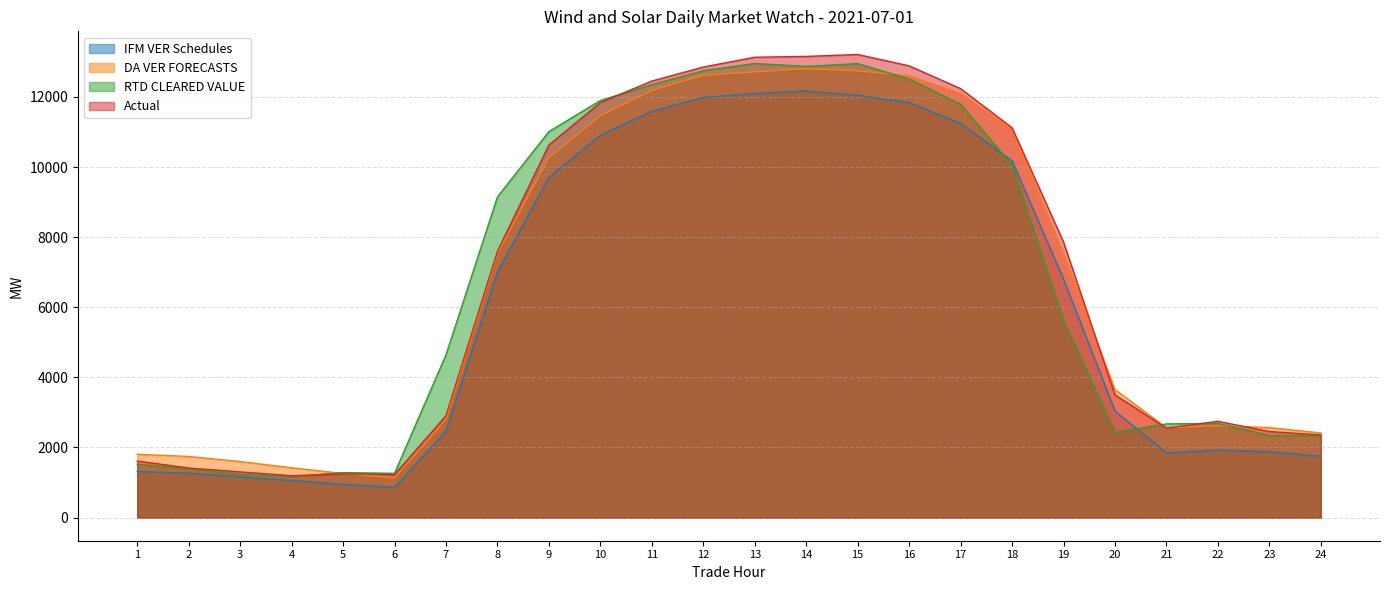

How many interior local peaks does the DA VER FORECASTS series have?

2